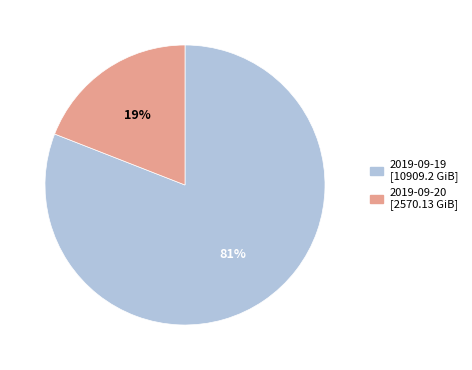

Is it true that 2019-09-20 is 24% of the pie?

False